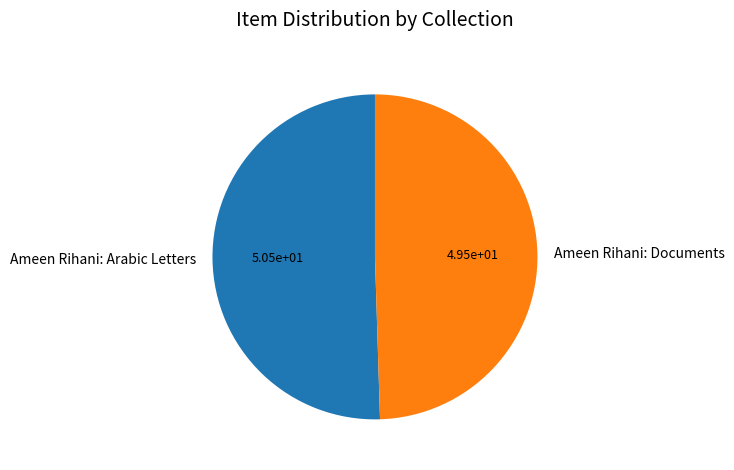

Approximately how many times larger is the value at Ameen Rihani: Documents compared to Ameen Rihani: Arabic Letters?

1.0